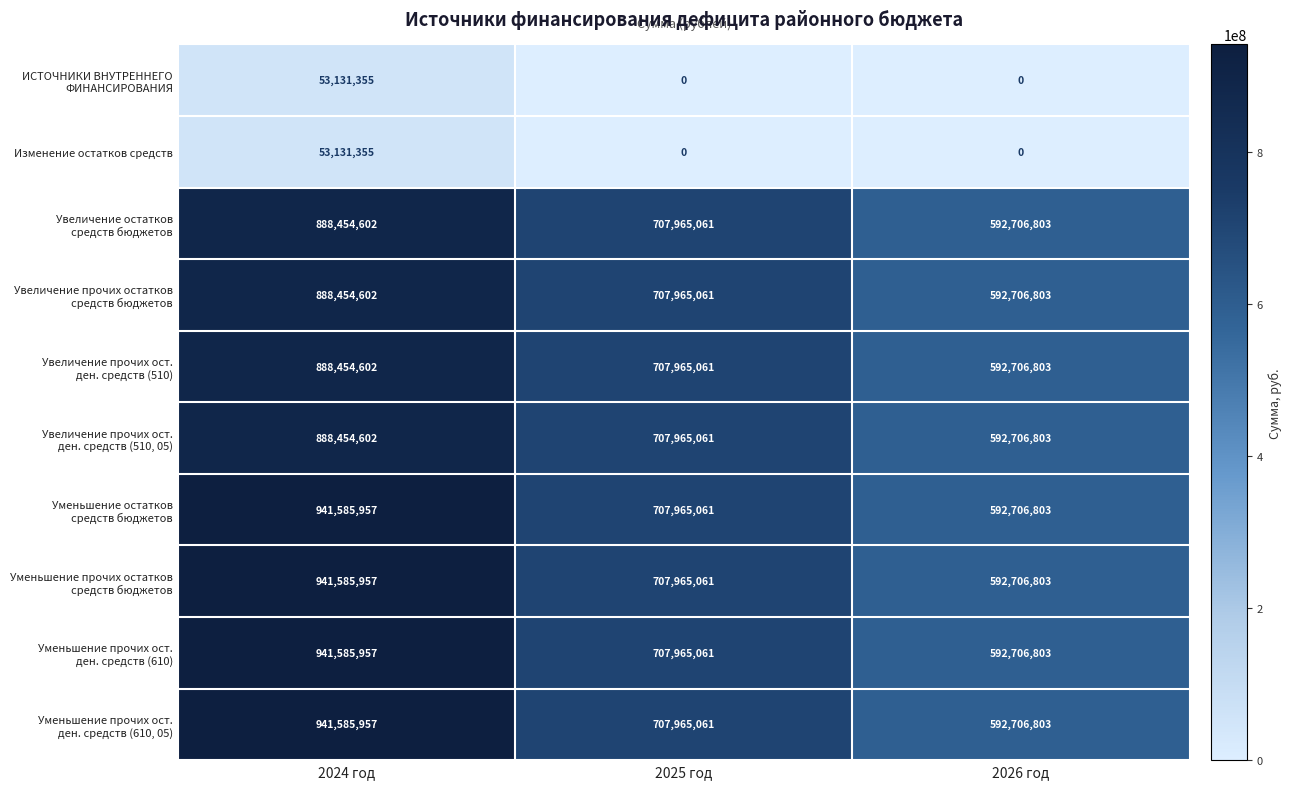

What is the total value across all series at 2026 год?

4741654424